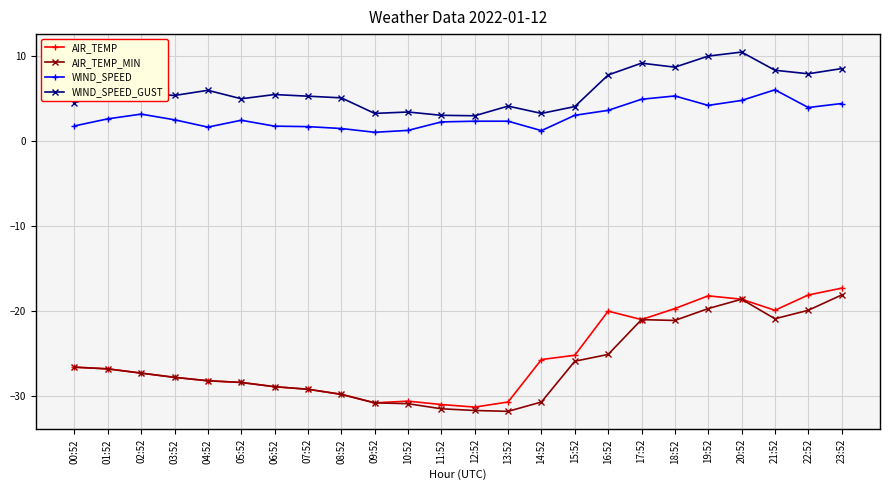

What is the label of the 12th point from the left?

11:52